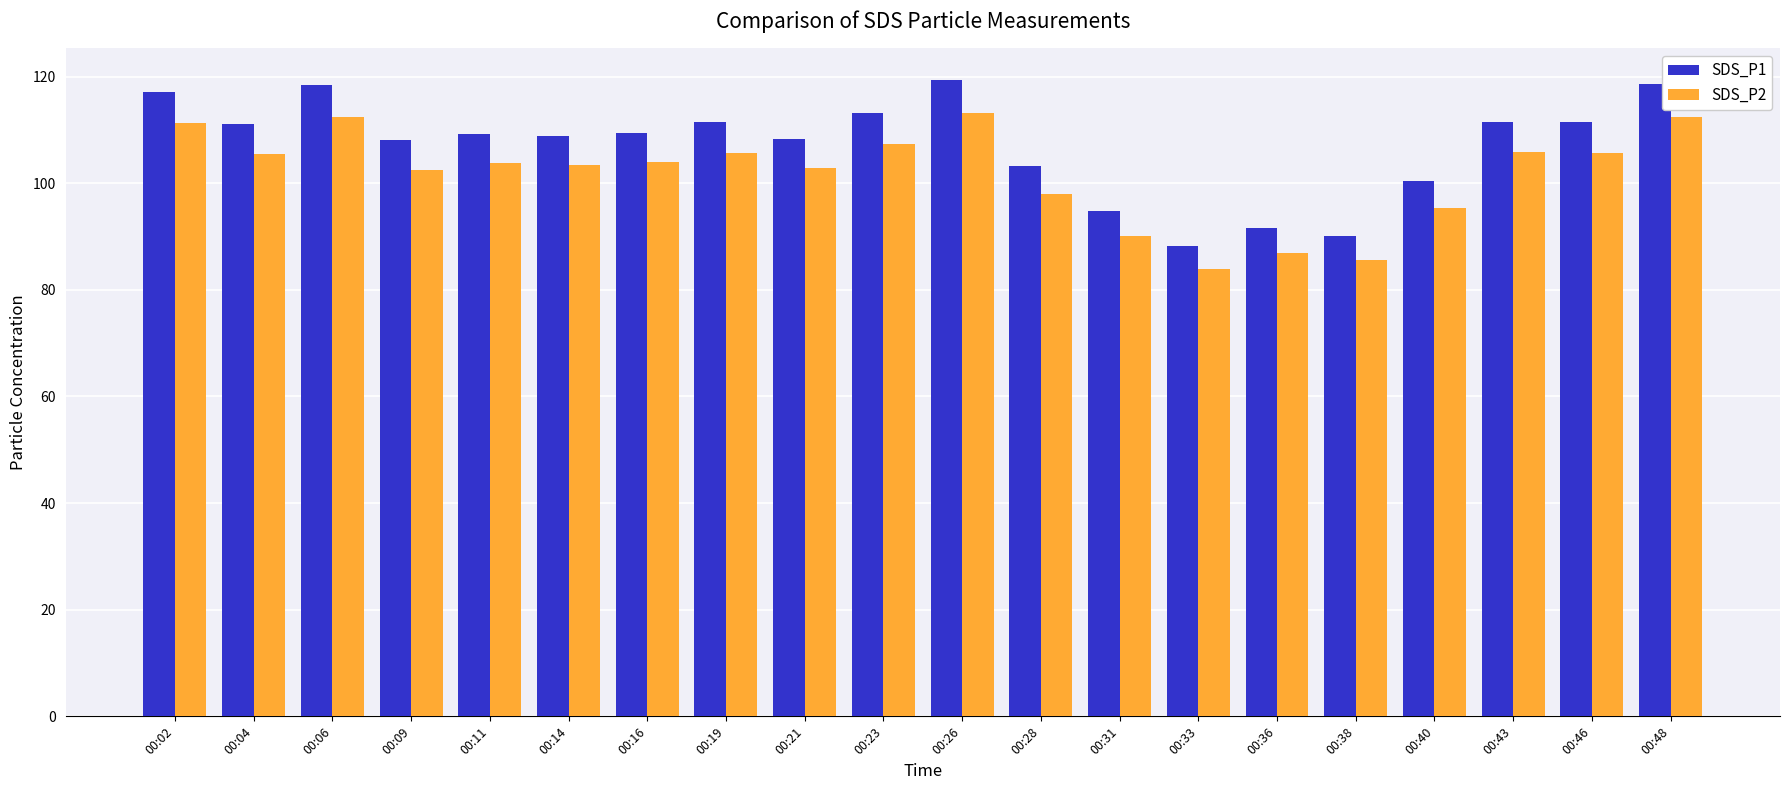

What is the approximate value of SDS_P1 at 00:14?

108.9